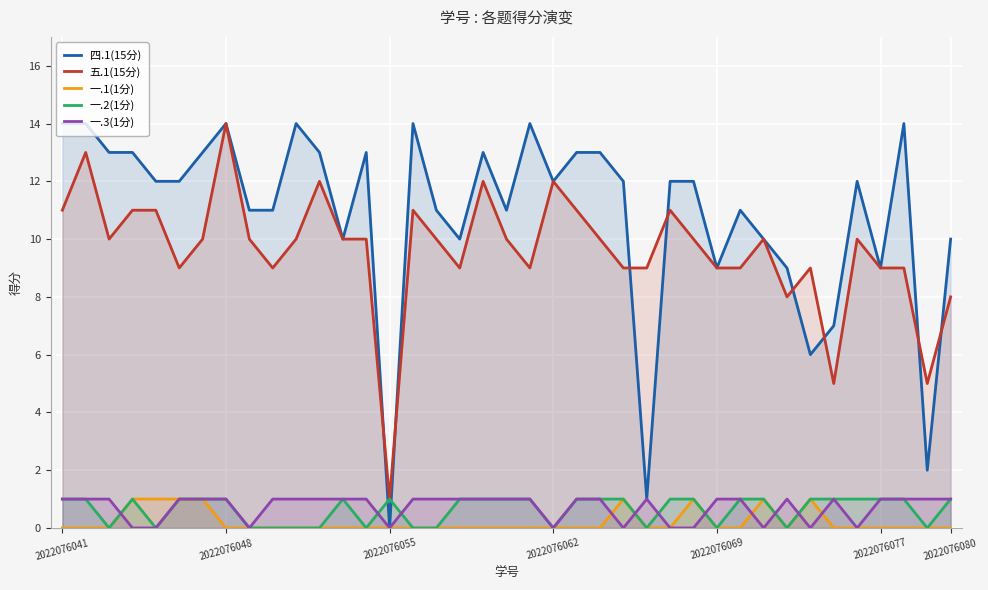

True or false: 一.1(1分) and 五.1(15分) cross at least once.

False